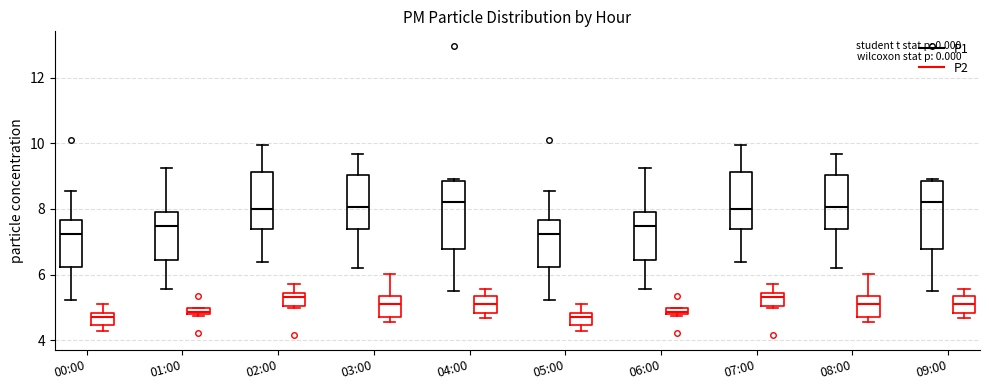

Where does the upper whisker of the box for 08:00 (P1) end on the y-axis? The values are not printed on the chart, so give them approximately, as read against the axis.

9.6